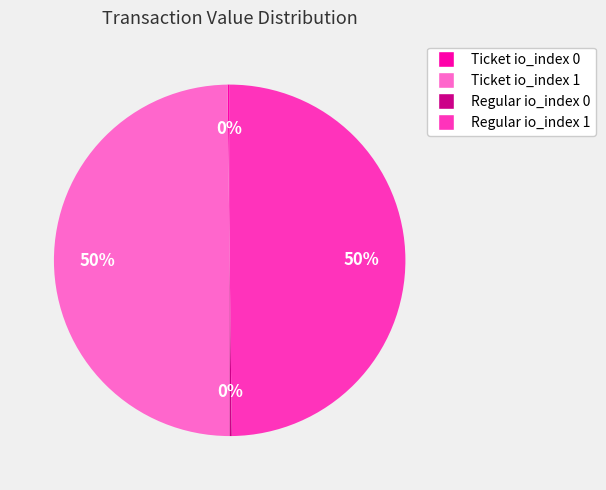

Approximately how many times larger is the value at Regular io_index 1 compared to Ticket io_index 1?

1.0